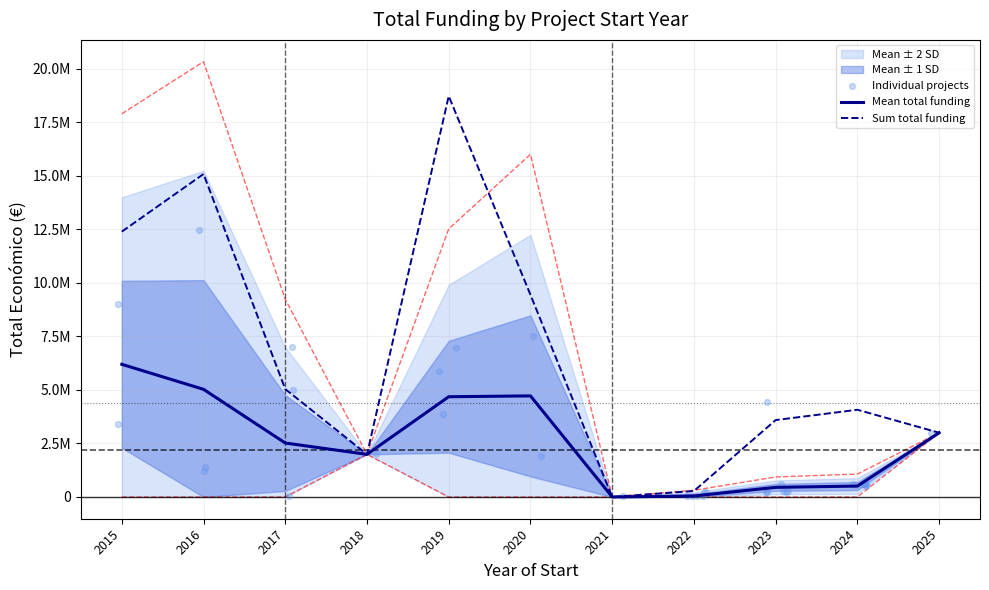

What is the ratio of the value at 2017 to the value at 2024?

0.1